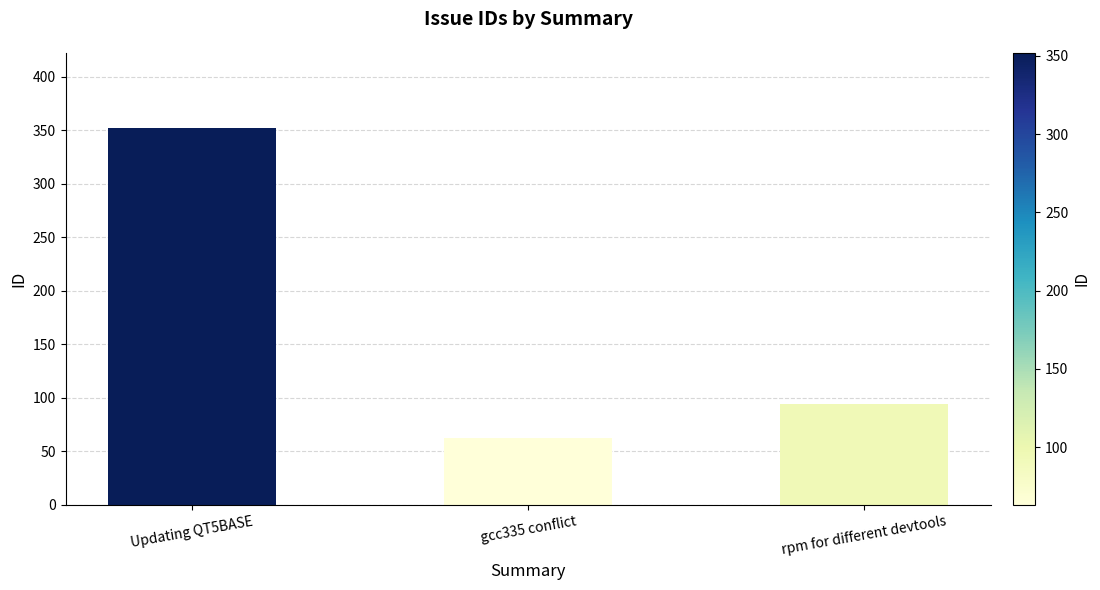

Which label corresponds to the smallest value in the chart?

gcc335 conflict